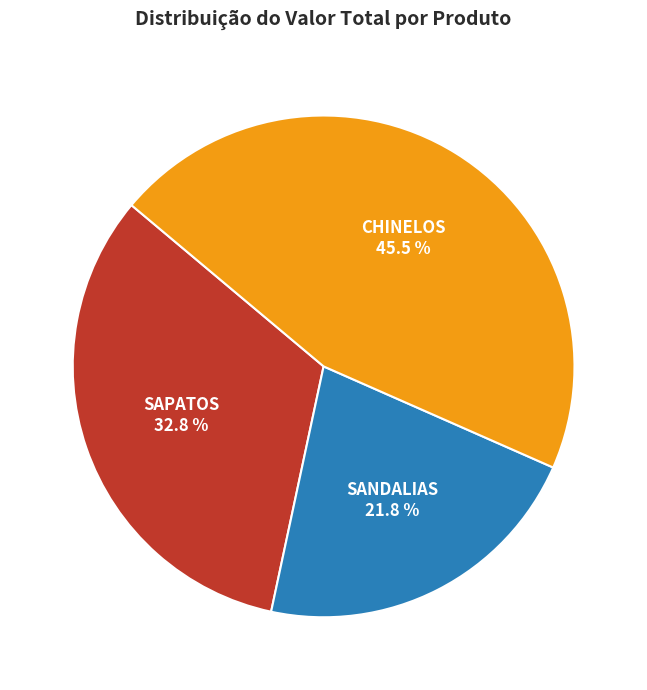

Approximately how many times larger is the value at SAPATOS compared to SANDALIAS?

1.5